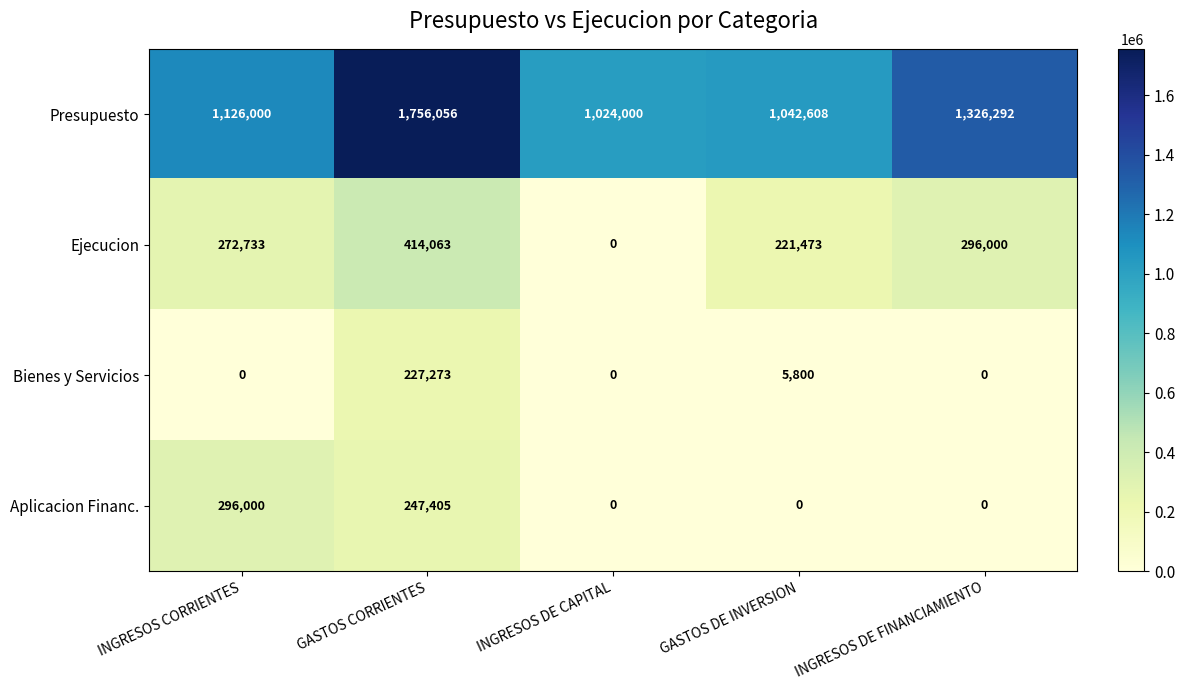

Reading right to left, transcribe all the data shown in this chart.

Presupuesto: INGRESOS DE FINANCIAMIENTO=1326292	GASTOS DE INVERSION=1042608	INGRESOS DE CAPITAL=1024000	GASTOS CORRIENTES=1756056	INGRESOS CORRIENTES=1126000
Ejecucion: INGRESOS DE FINANCIAMIENTO=296000	GASTOS DE INVERSION=221473	INGRESOS DE CAPITAL=0	GASTOS CORRIENTES=414063	INGRESOS CORRIENTES=272733
Bienes y Servicios: INGRESOS DE FINANCIAMIENTO=0	GASTOS DE INVERSION=5800	INGRESOS DE CAPITAL=0	GASTOS CORRIENTES=227273	INGRESOS CORRIENTES=0
Aplicacion Financ.: INGRESOS DE FINANCIAMIENTO=0	GASTOS DE INVERSION=0	INGRESOS DE CAPITAL=0	GASTOS CORRIENTES=247405	INGRESOS CORRIENTES=296000